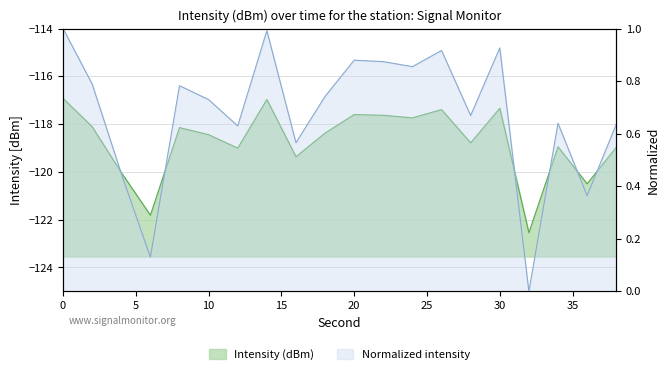

Does the chart display data point markers on the line(s)?

No